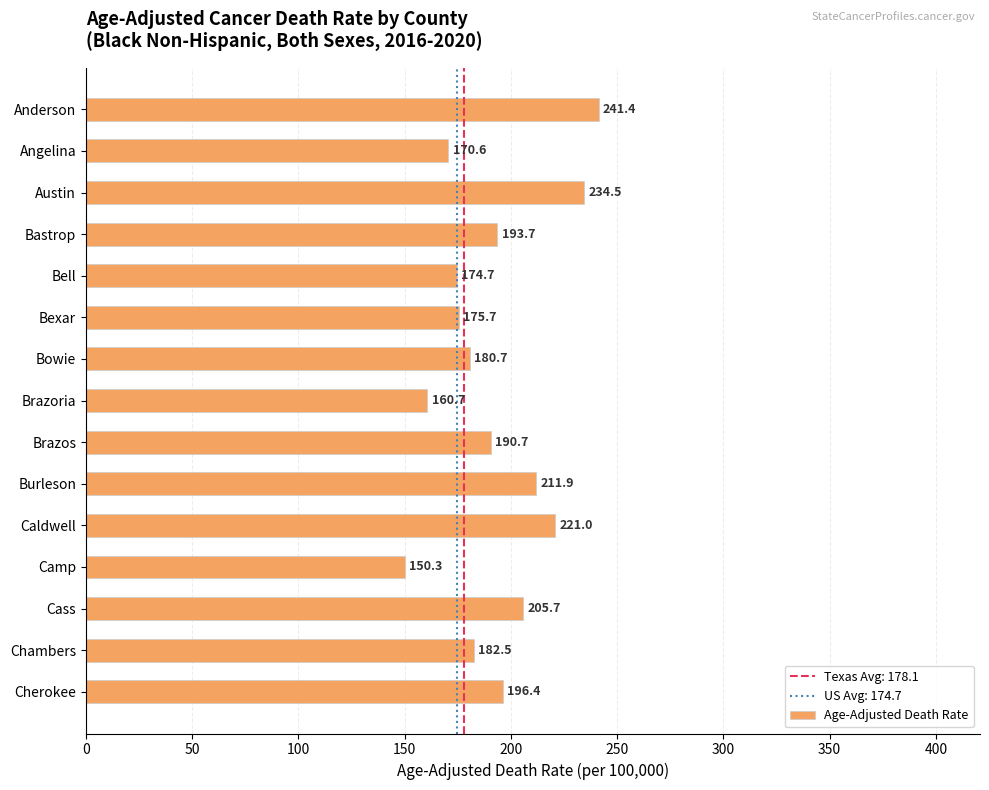

At which label is the value closest to 195?

Bastrop